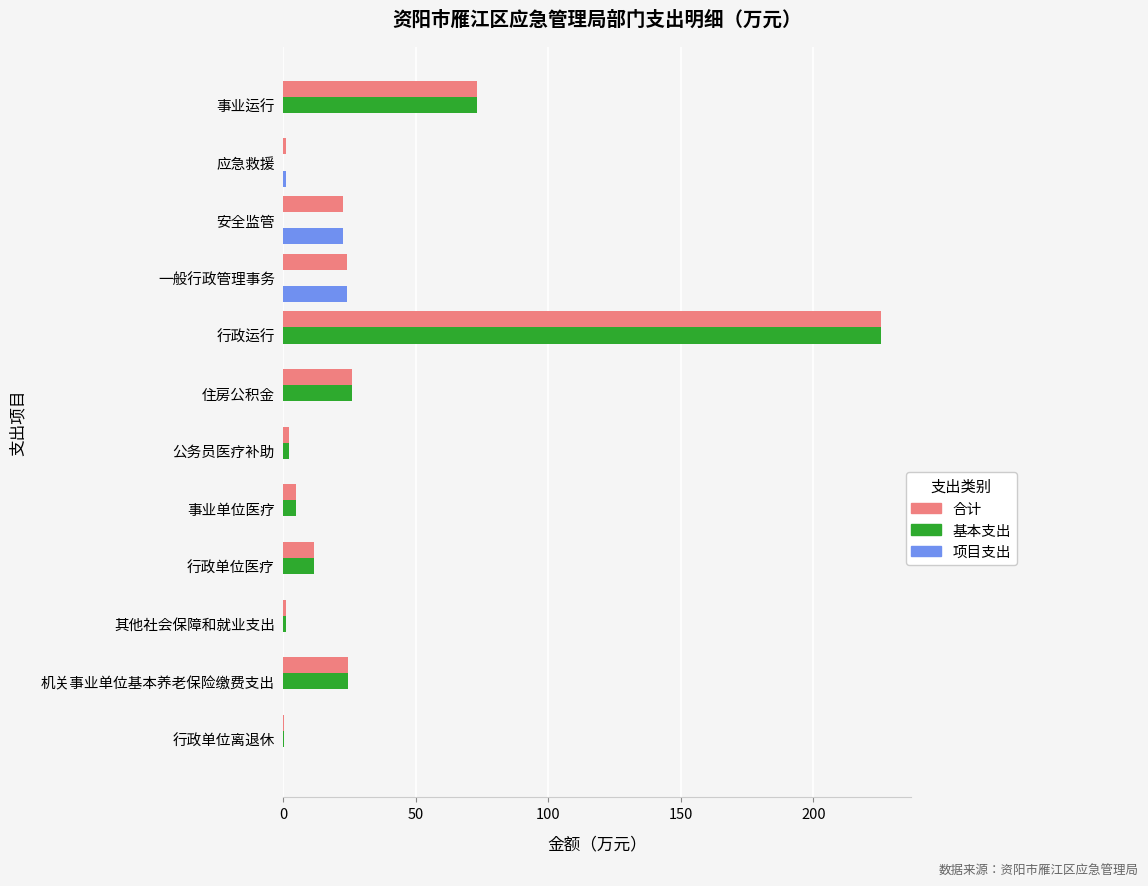

How many distinct data groups are displayed?

3